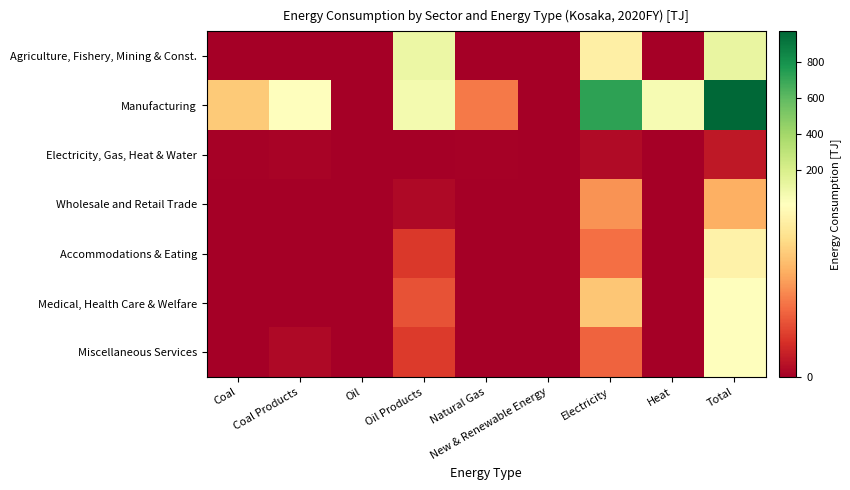

What is the maximum value shown in the chart?

968.0